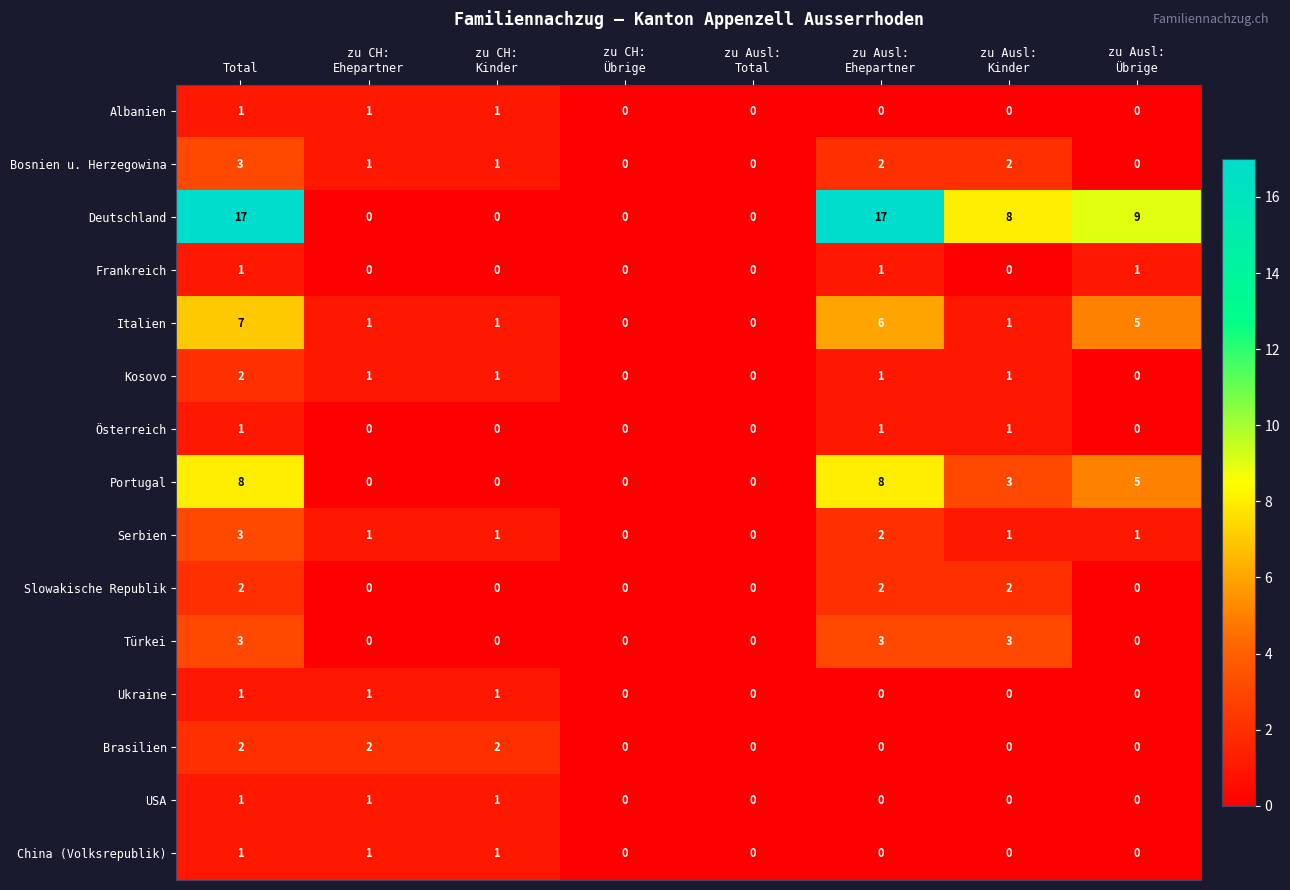

At which category is the sum across all series the highest?

Total